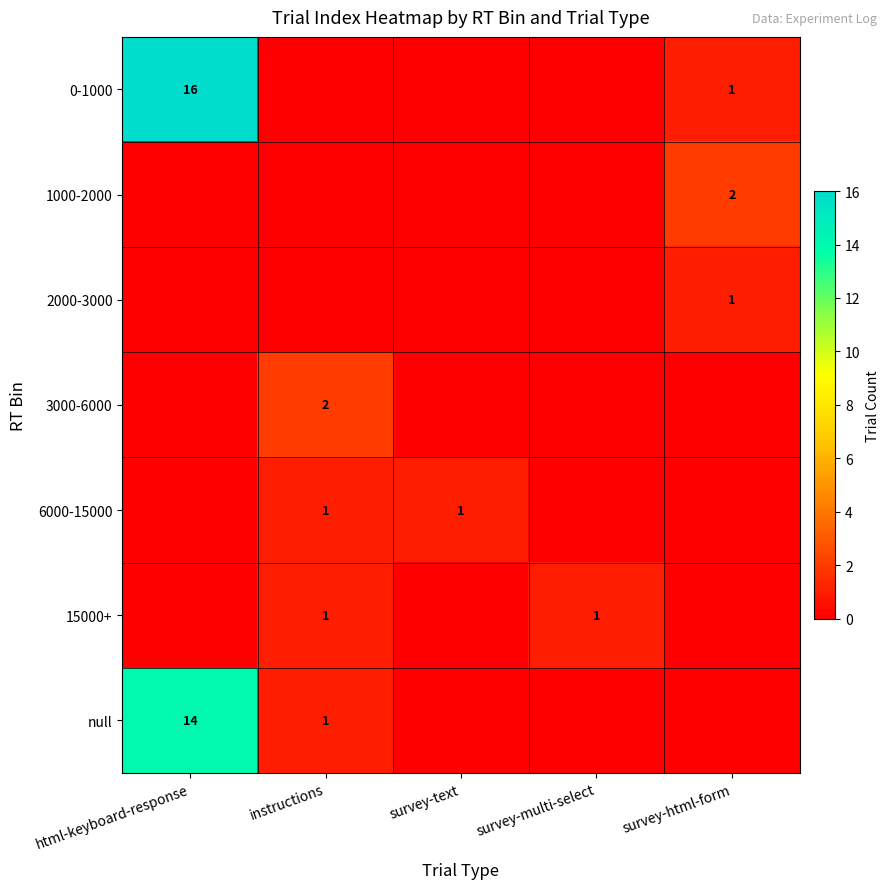

What is the sum of the 0-1000 values at survey-html-form and html-keyboard-response?

17